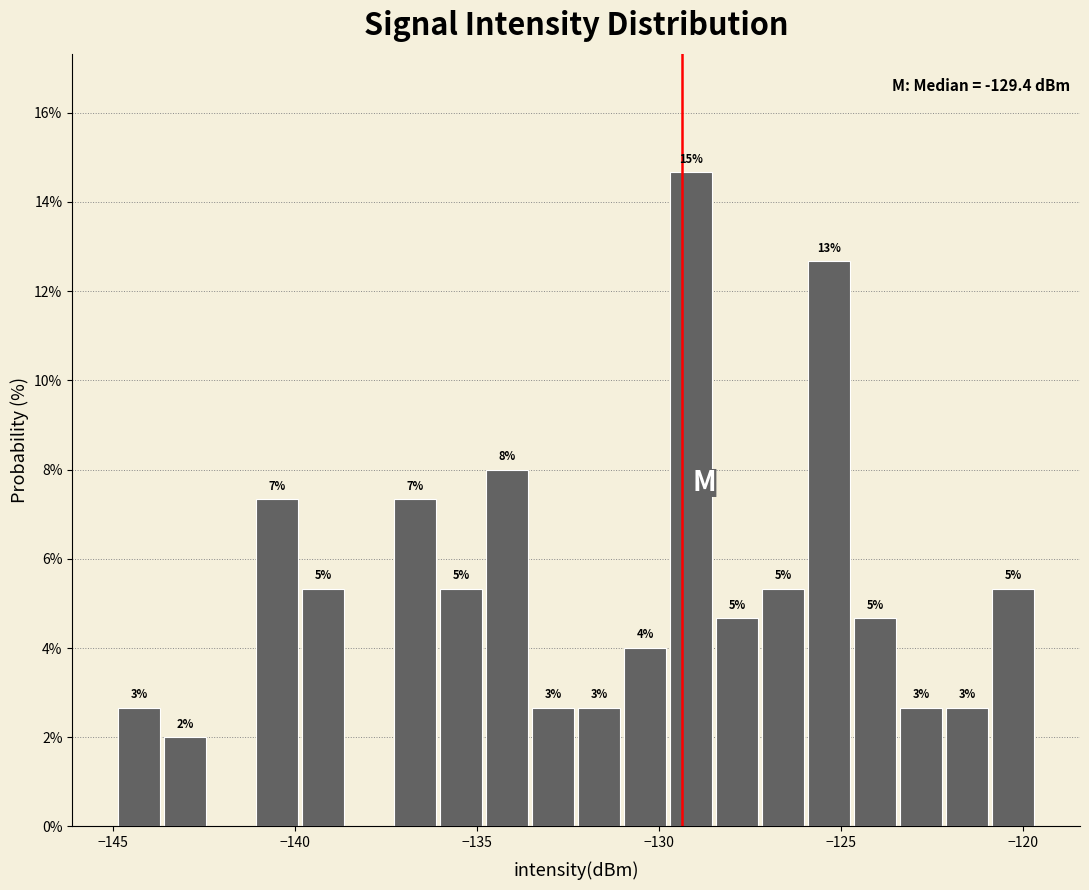

Around what value on the x-axis is the tallest bar? Give the approximate position of its centre, as read against the axis.

-129.0